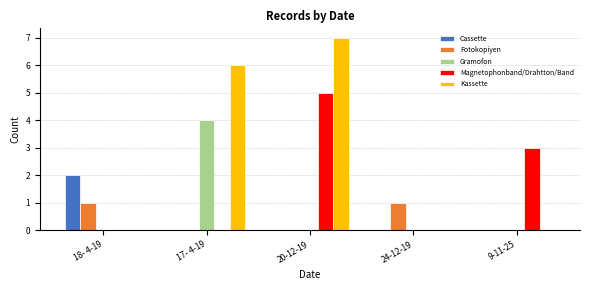

Reading left to right, list all the values displayed in this chart.

Cassette: 18- 4-19=2	17- 4-19=0	20-12-19=0	24-12-19=0	9-11-25=0
Fotokopiyen: 18- 4-19=1	17- 4-19=0	20-12-19=0	24-12-19=1	9-11-25=0
Gramofon: 18- 4-19=0	17- 4-19=4	20-12-19=0	24-12-19=0	9-11-25=0
Magnetophonband/Drahtton/Band: 18- 4-19=0	17- 4-19=0	20-12-19=5	24-12-19=0	9-11-25=3
Kassette: 18- 4-19=0	17- 4-19=6	20-12-19=7	24-12-19=0	9-11-25=0